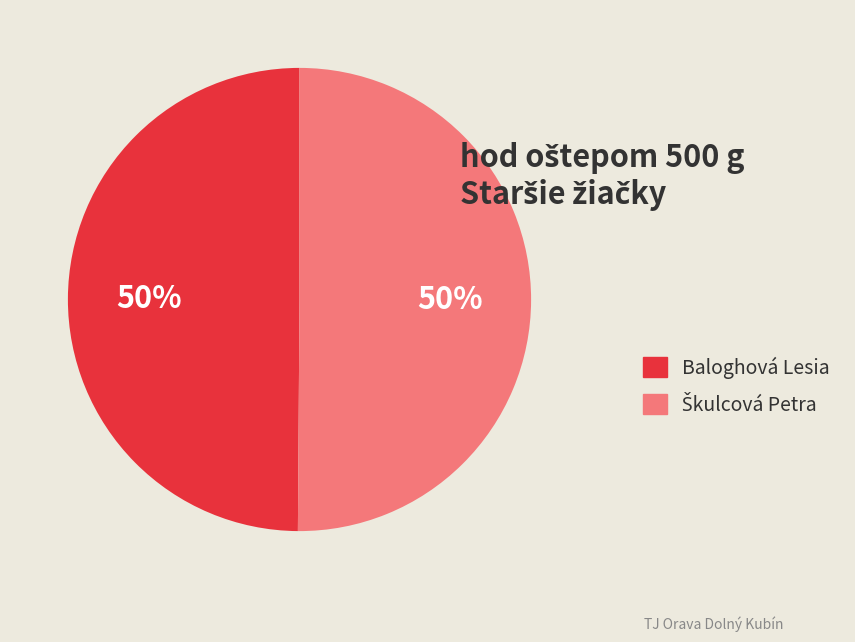

To the nearest percent, what is the average slice percentage?

50%